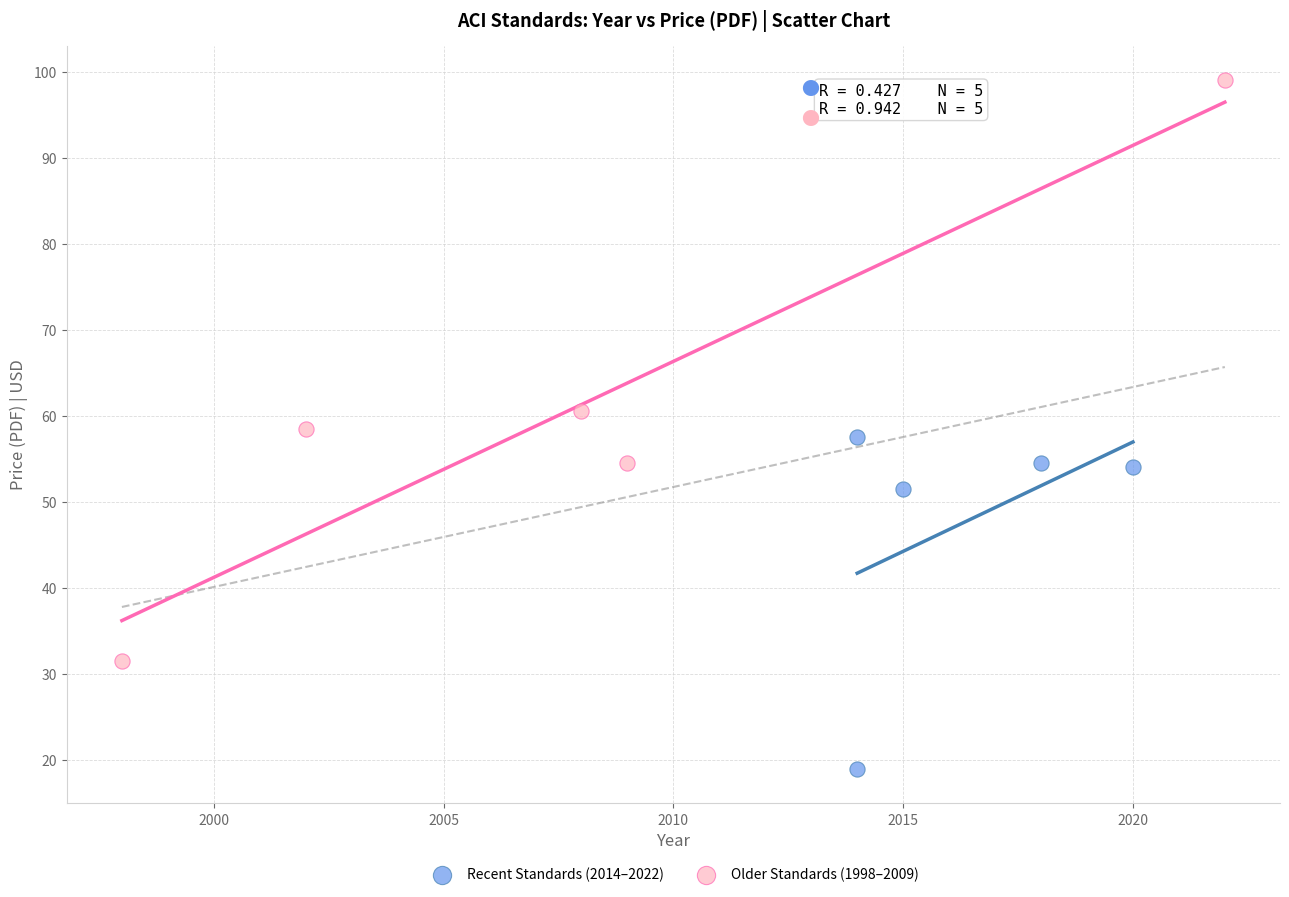

Which series reaches the maximum Y coordinate?

Older Standards (1998–2009)